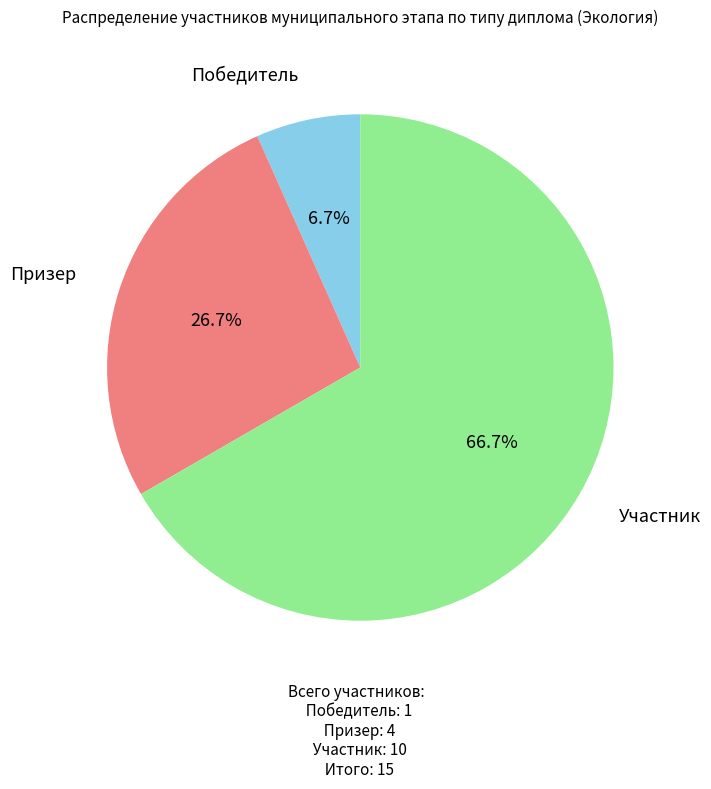

Count the number of slices in the pie.

3